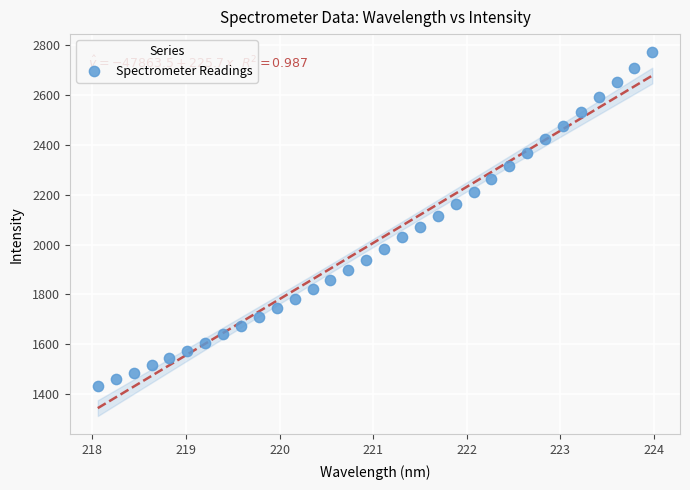

What is the range of X values (max minus min)?

5.9